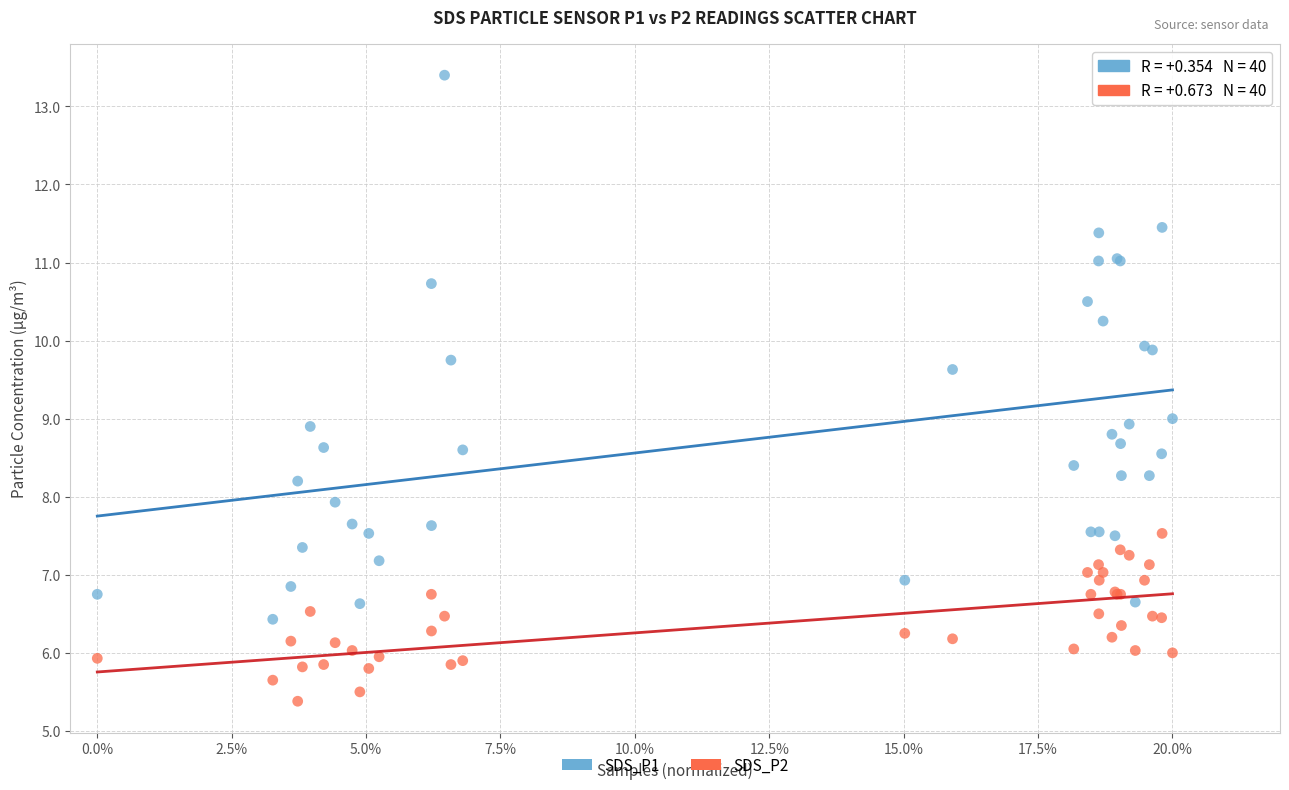

Which series has the widest spread of Y values?

SDS_P1